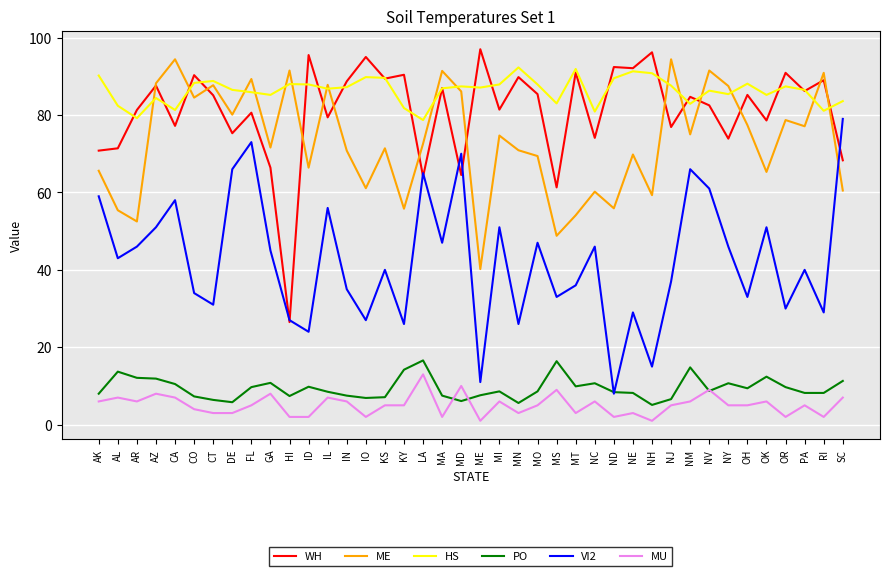

Does the chart have visible grid lines?

Yes